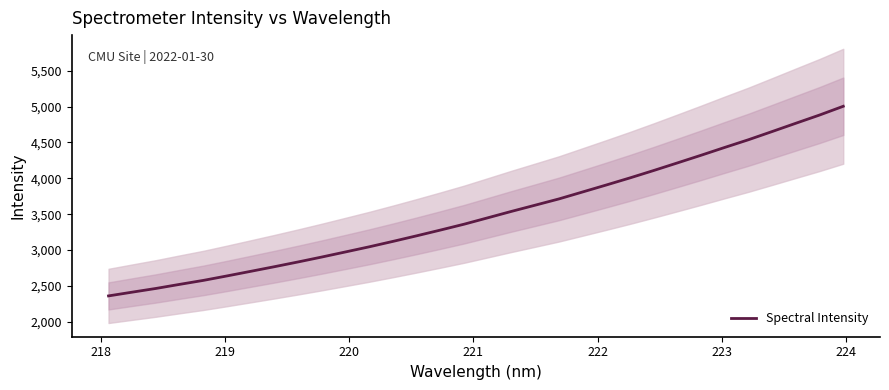

How many lines are shown in the chart?

1